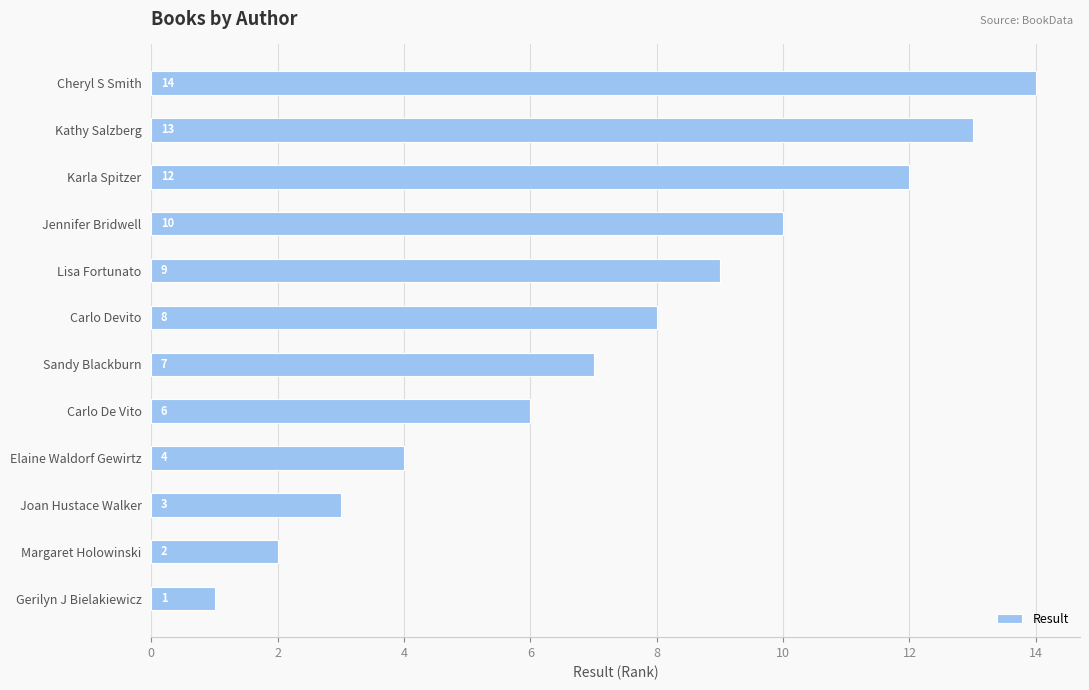

Between Margaret Holowinski and Lisa Fortunato, which is larger?

Lisa Fortunato